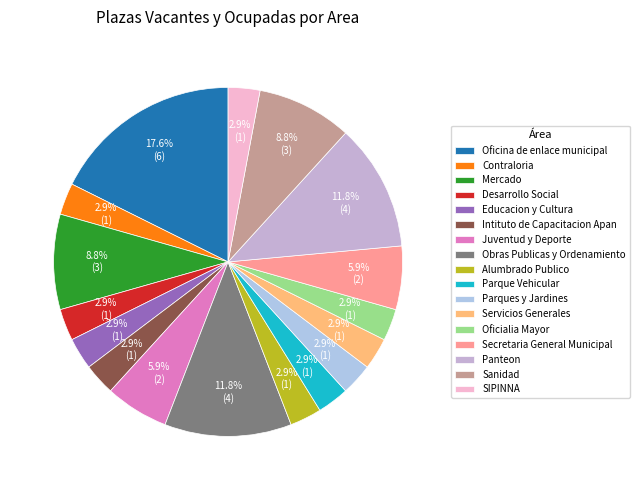

To the nearest percent, what is the average slice percentage?

6%